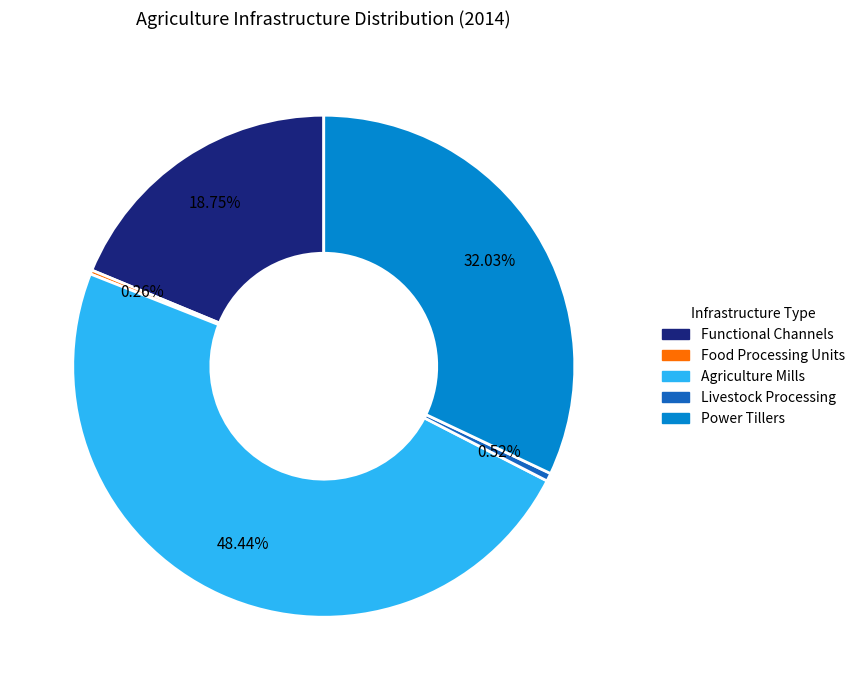

How much of the chart is everything except Agriculture Mills?

51.6%